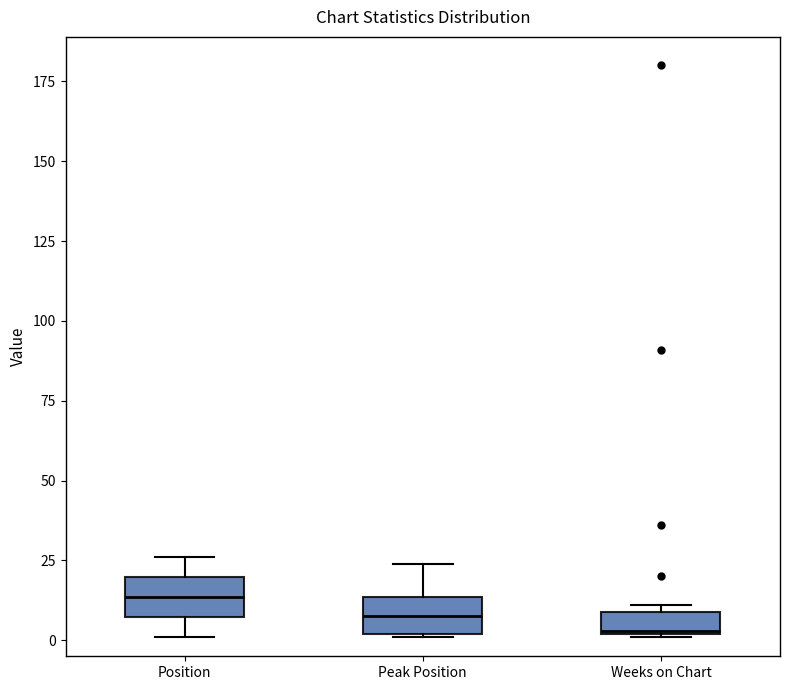

Where is the lower edge of the box for Weeks on Chart on the y-axis? The values are not printed on the chart, so give them approximately, as read against the axis.

0